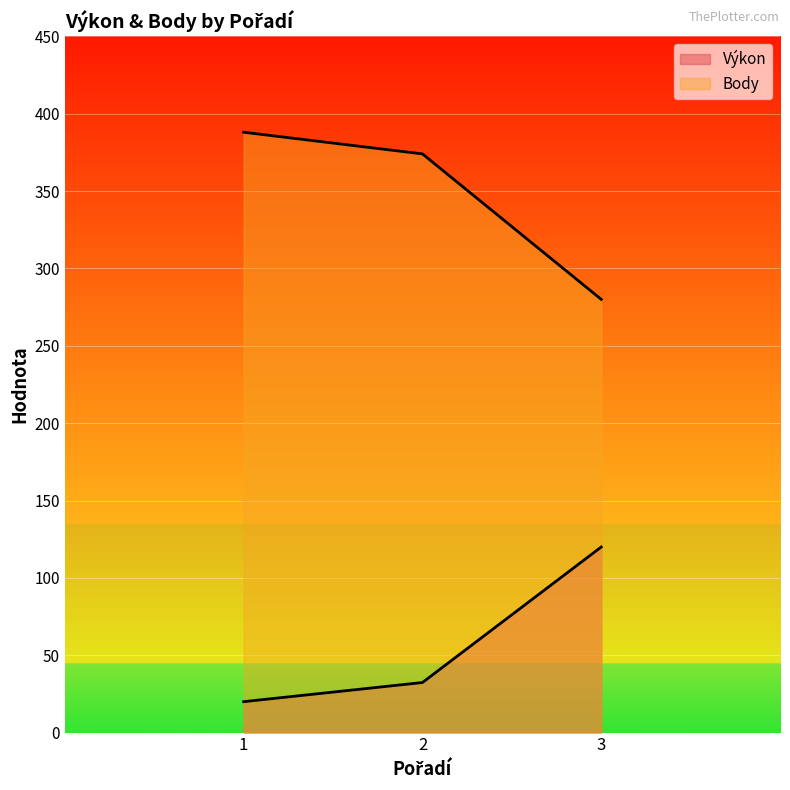

Which series has the largest range (max minus min)?

Body